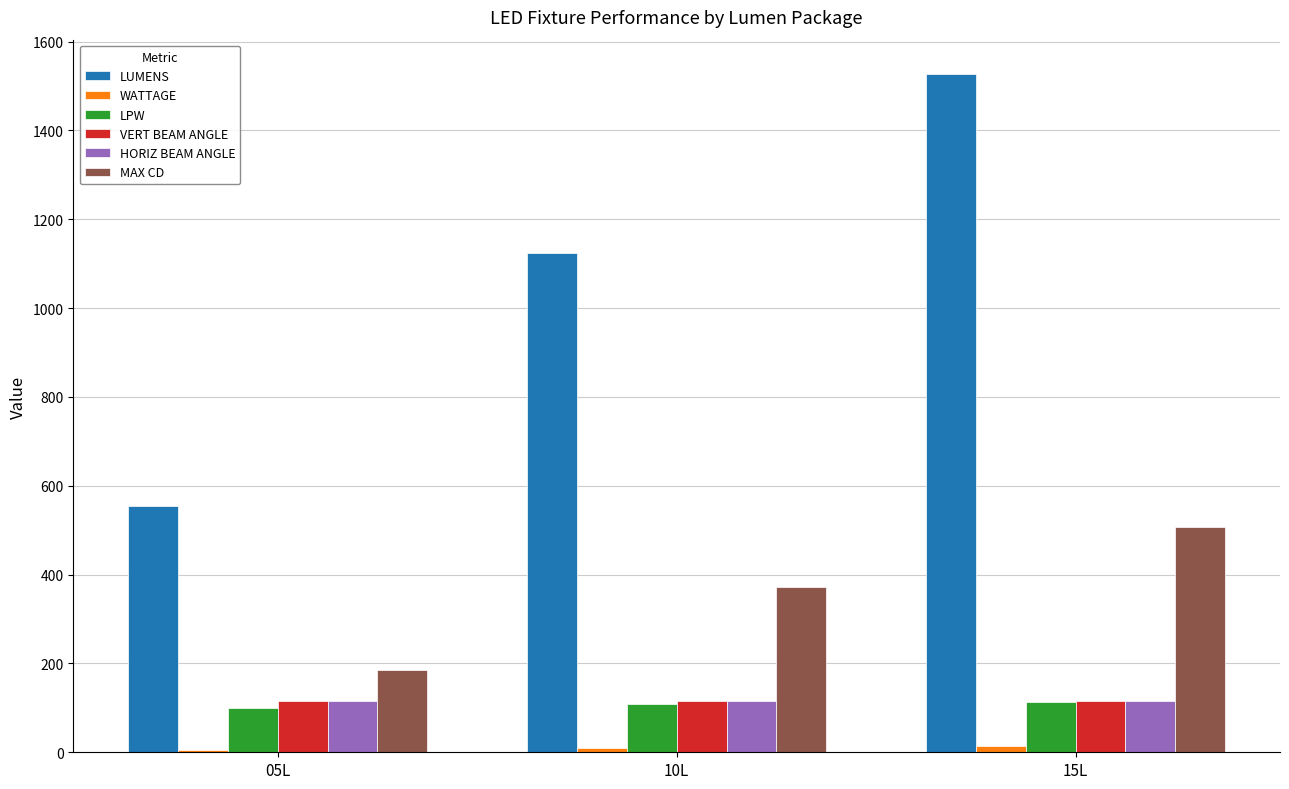

What is the difference between the maximum and minimum values in the HORIZ BEAM ANGLE series?

0.4